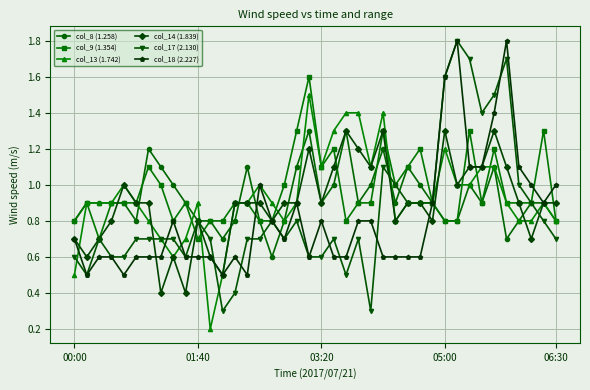

How many data points does each series have?

40